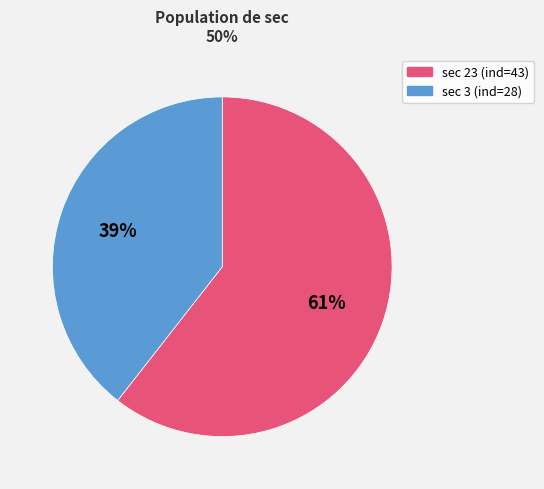

Is there a majority slice in this chart?

Yes